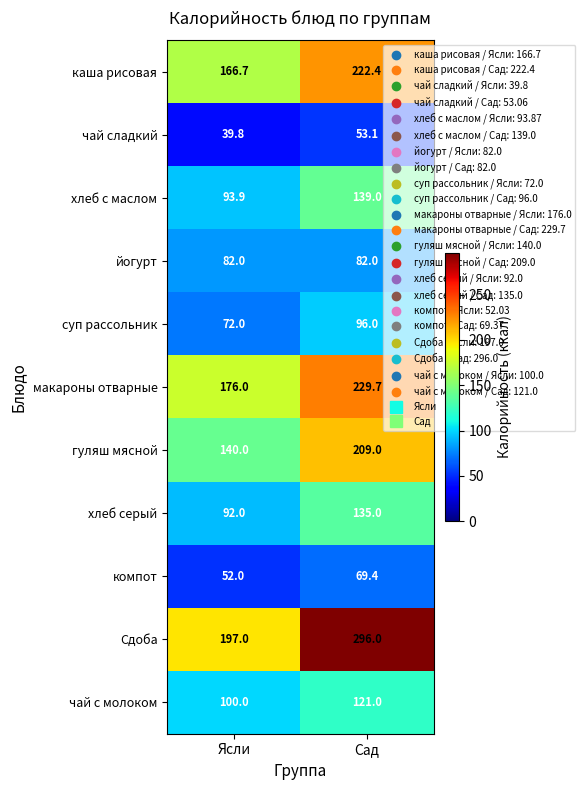

True or false: йогурт has a value of 20.8 at Сад.

False